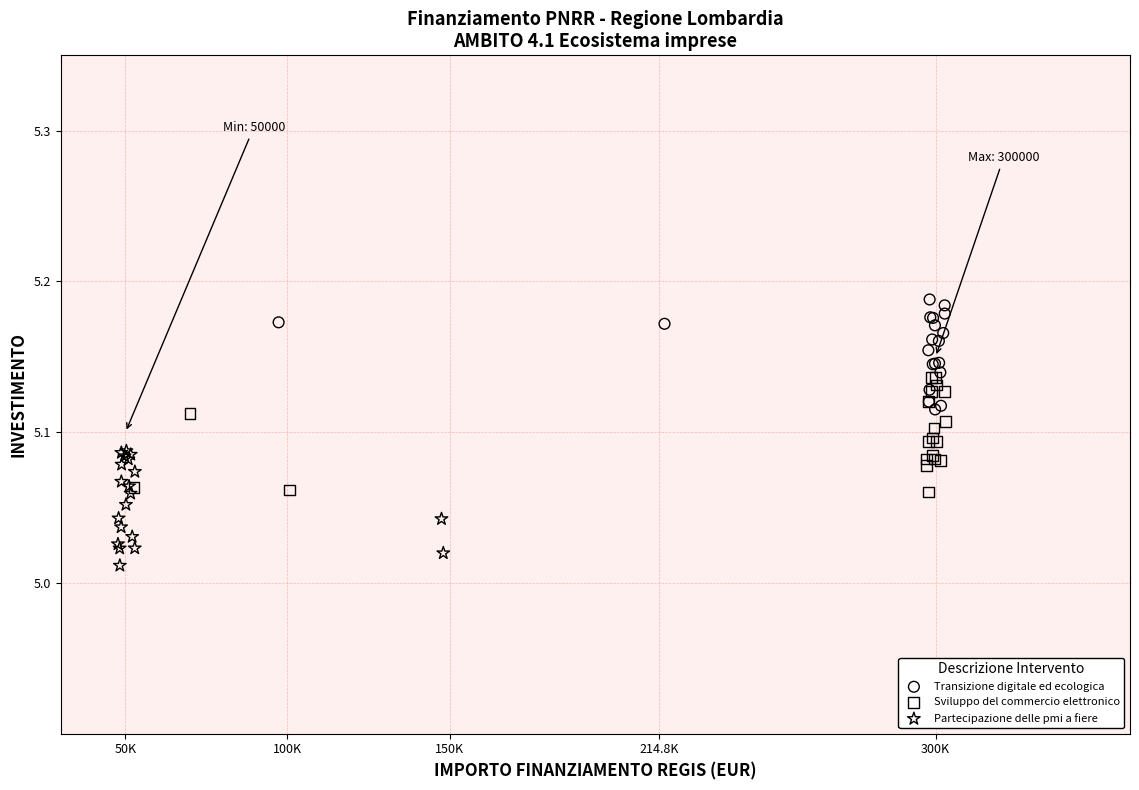

Which series contains the highest Y value?

Transizione digitale ed ecologica